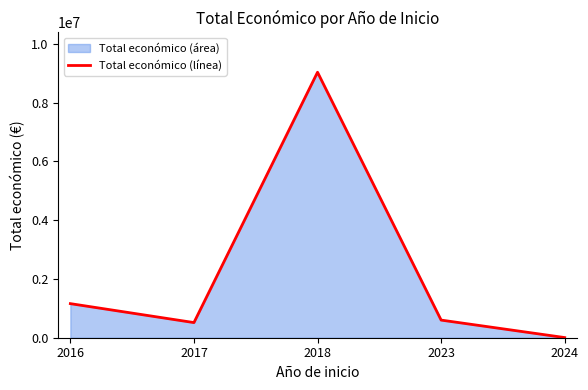

Where does the data first go above 599820?

2016